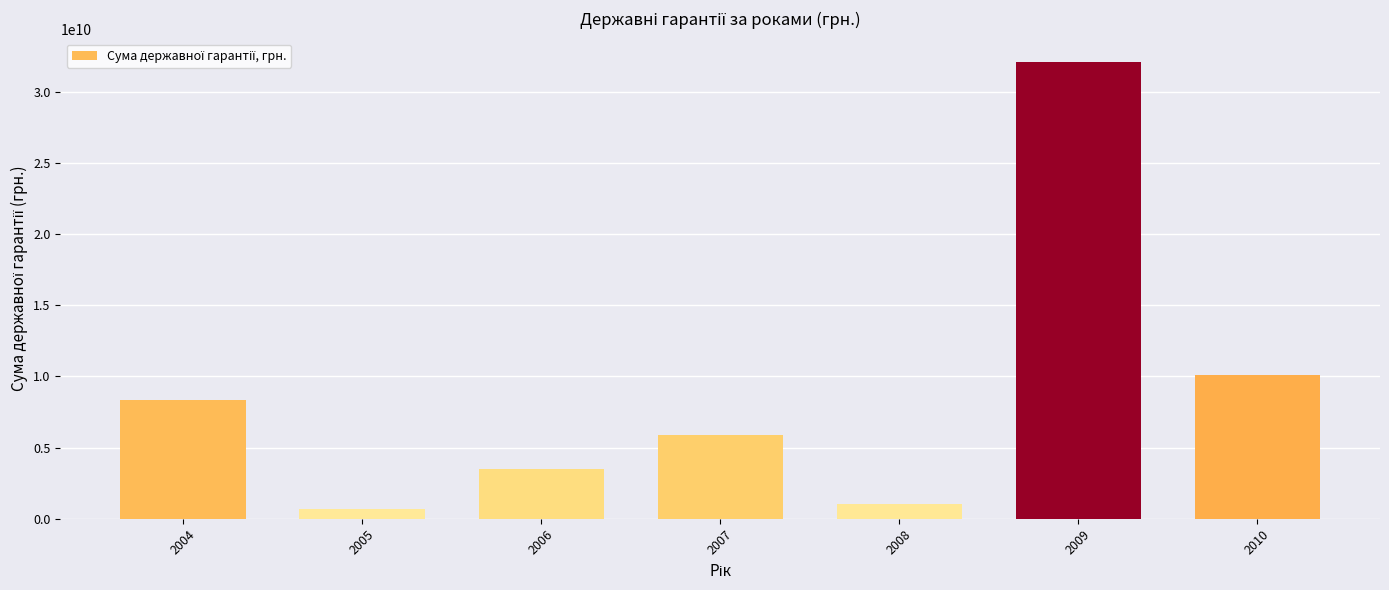

Rank the categories by value from lowest to highest.

2005, 2008, 2006, 2007, 2004, 2010, 2009